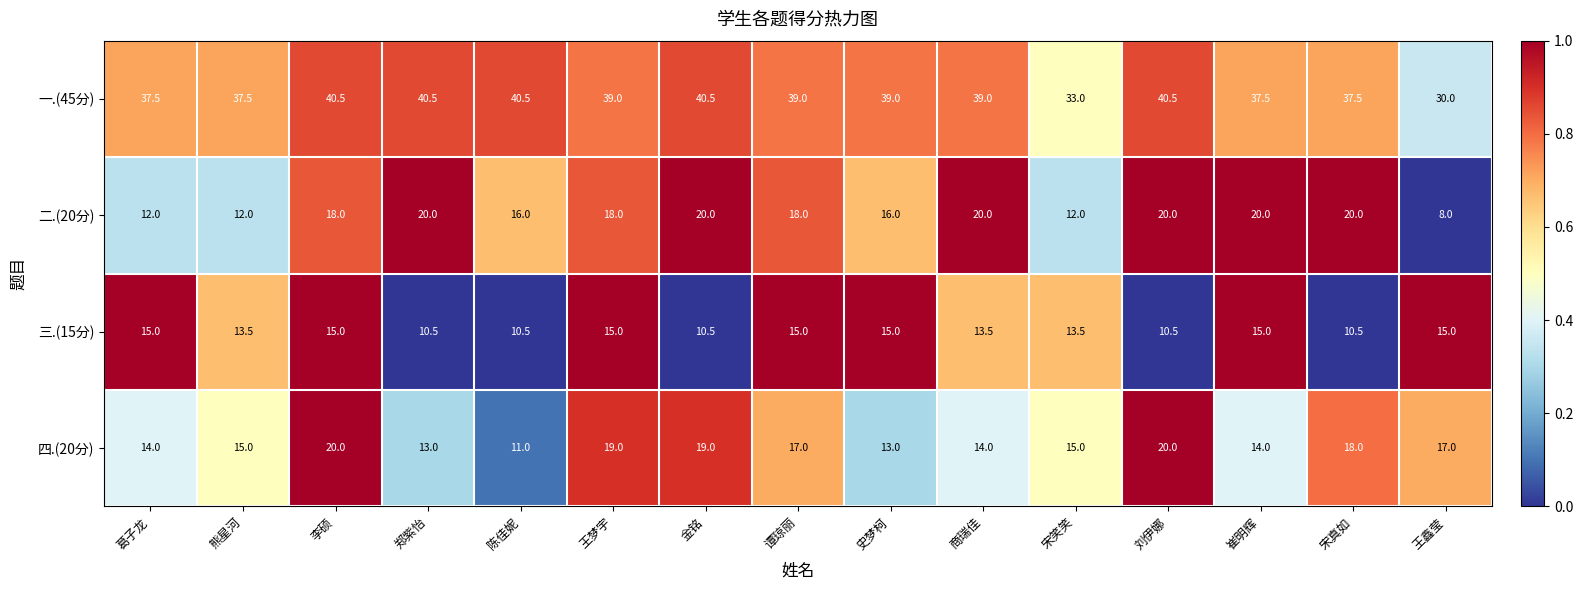

The value of 三.(15分) at 史梦柯 is 15.0. True or false?

True